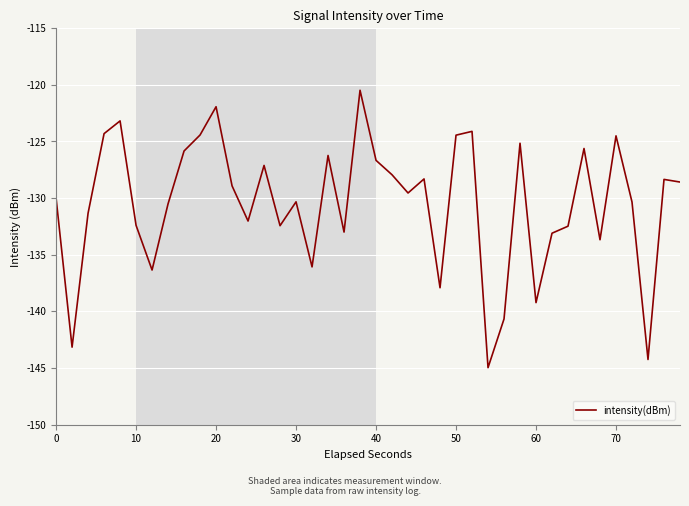

What is the smallest value displayed?

-145.0